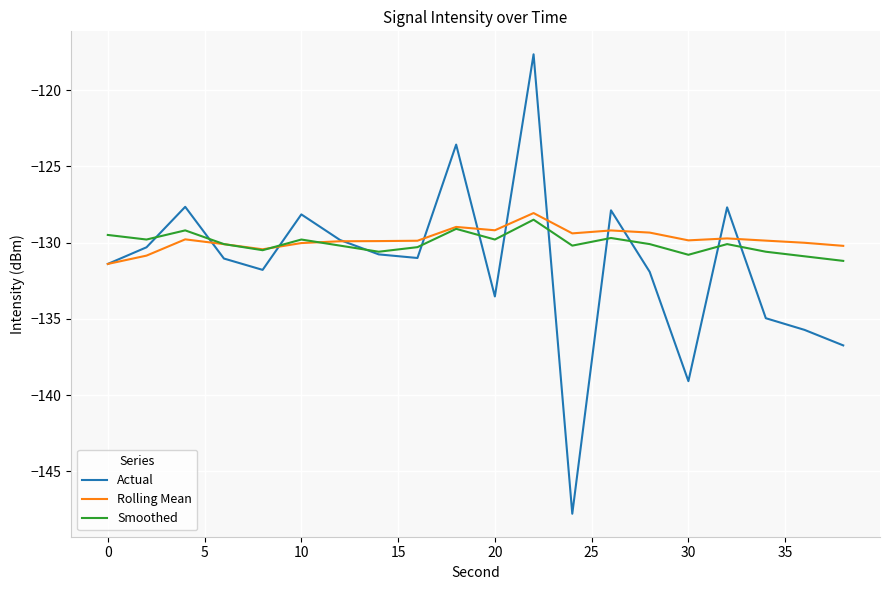

List the series in order of their peak value, lowest first.

Smoothed, Rolling Mean, Actual